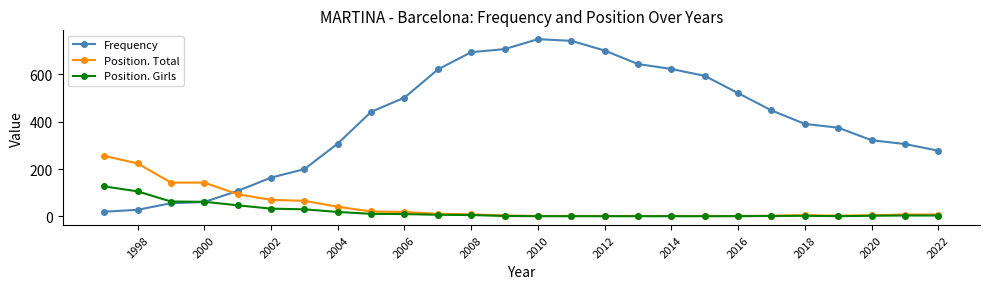

True or false: Frequency has more than 0 interior local peaks.

True